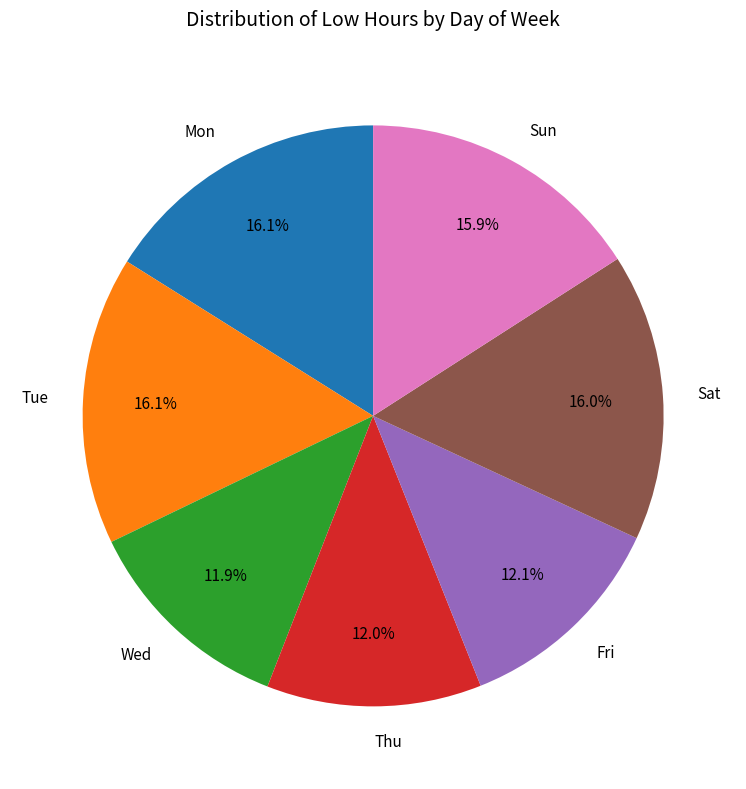

Combined, what portion of the pie is Wed and Thu?

23.9%